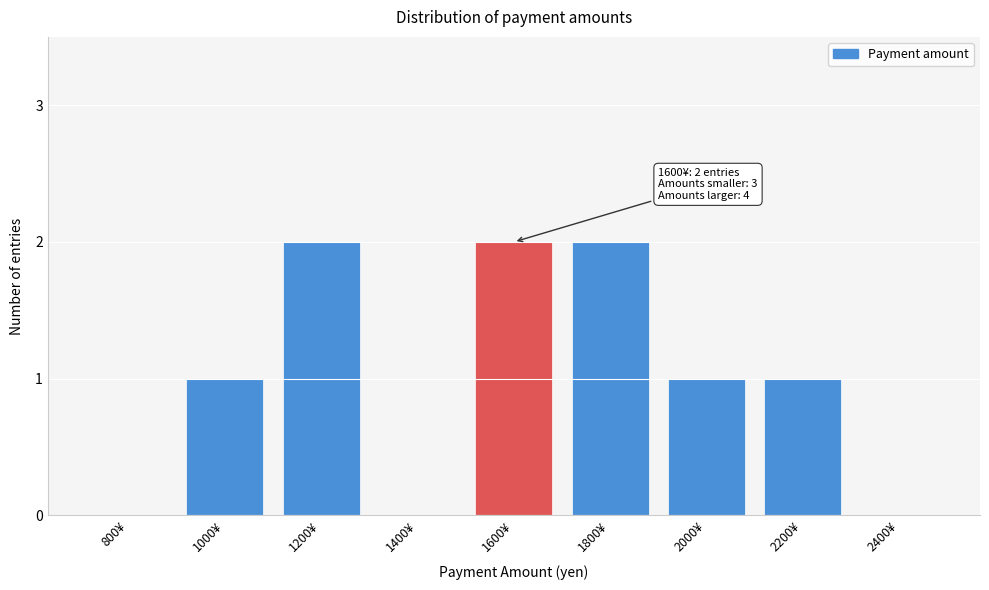

Reading left to right, what are all the values shown in this chart?

800¥=0	1000¥=1	1200¥=2	1400¥=0	1600¥=2	1800¥=2	2000¥=1	2200¥=1	2400¥=0